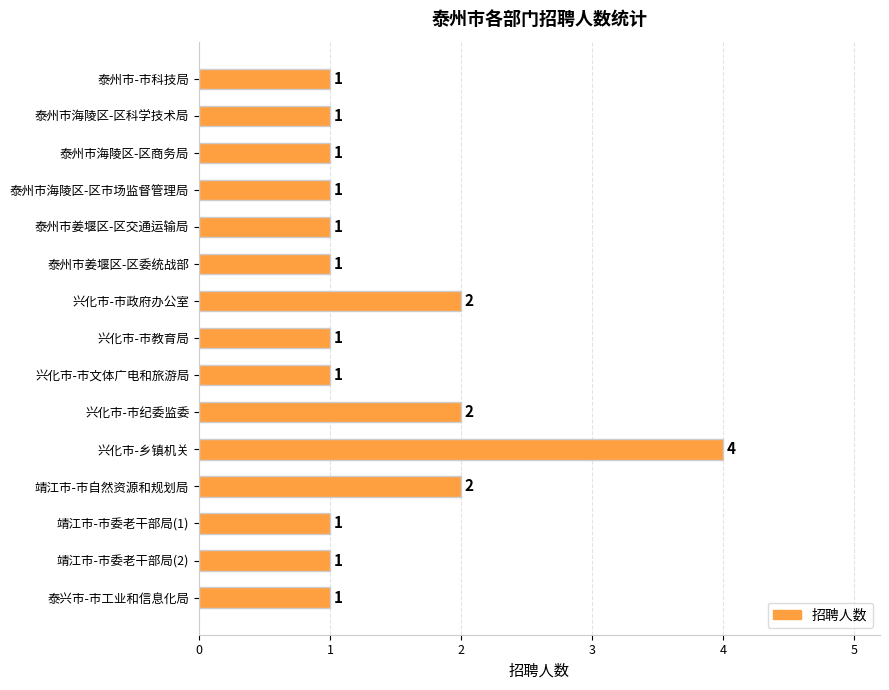

Between 泰州市海陵区-区市场监督管理局 and 兴化市-市政府办公室, which is larger?

兴化市-市政府办公室